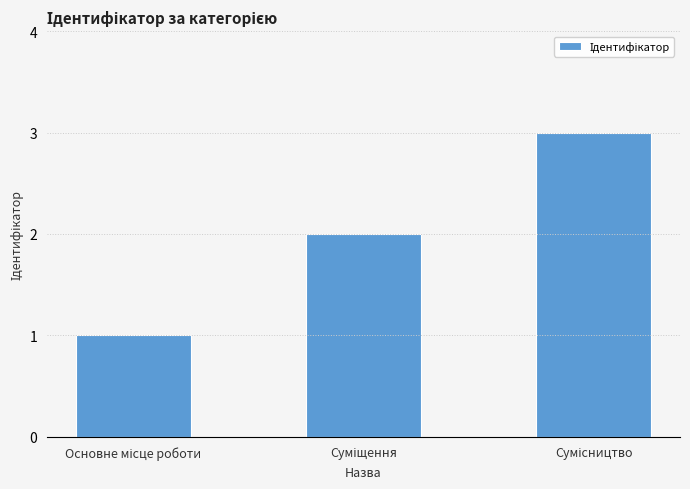

Are the bars grouped side by side (vs. stacked)?

No